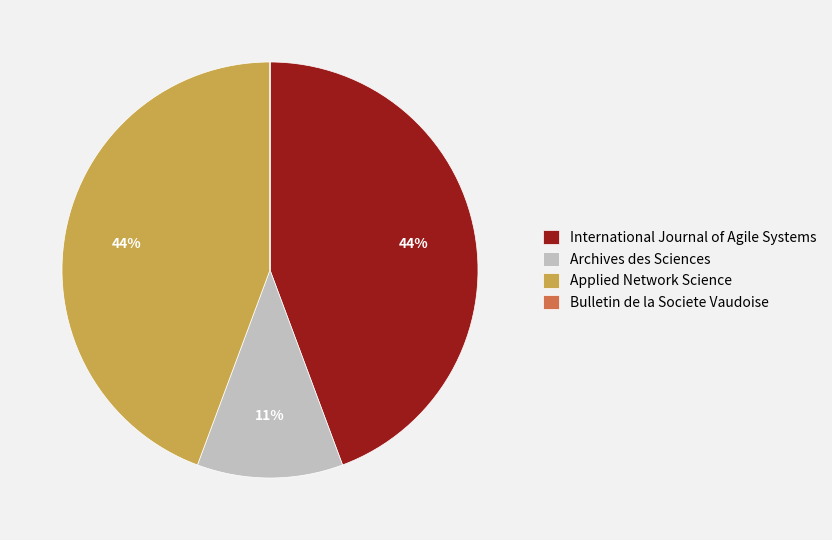

Is it true that Archives des Sciences is 25% of the pie?

False